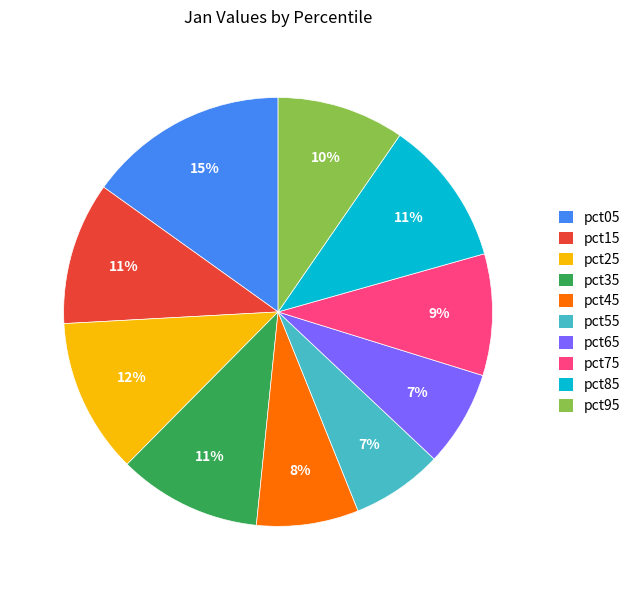

How many segments does this pie chart have?

10